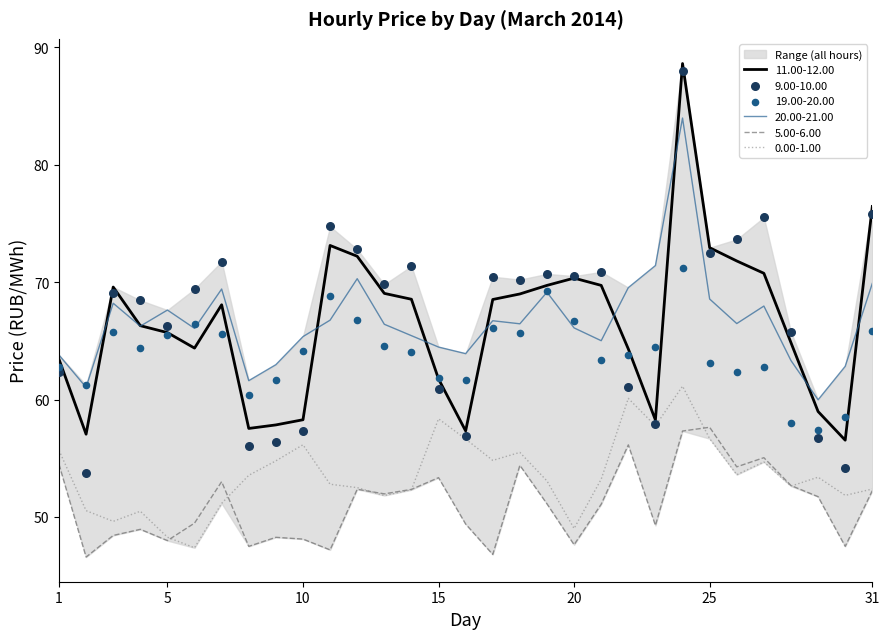

What is the total value across all series at 31?

392.6